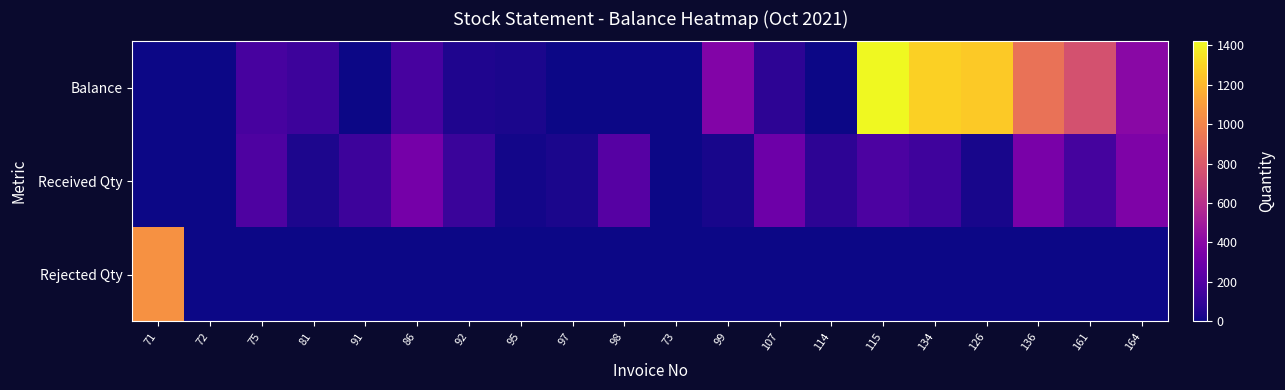

Between 73 and 98, which is larger?

73